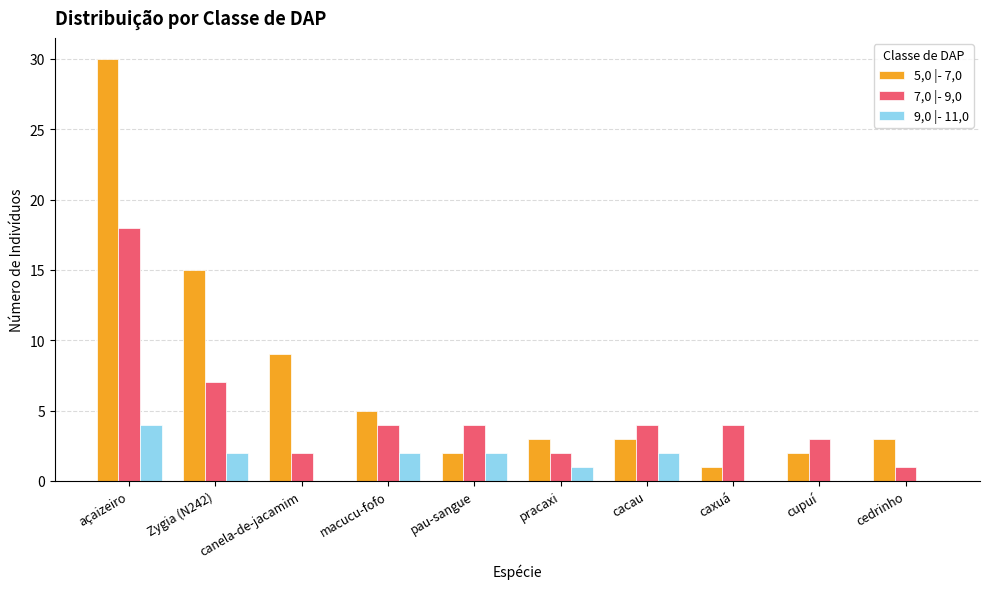

Read the 9,0 |- 11,0 value at pau-sangue.

2